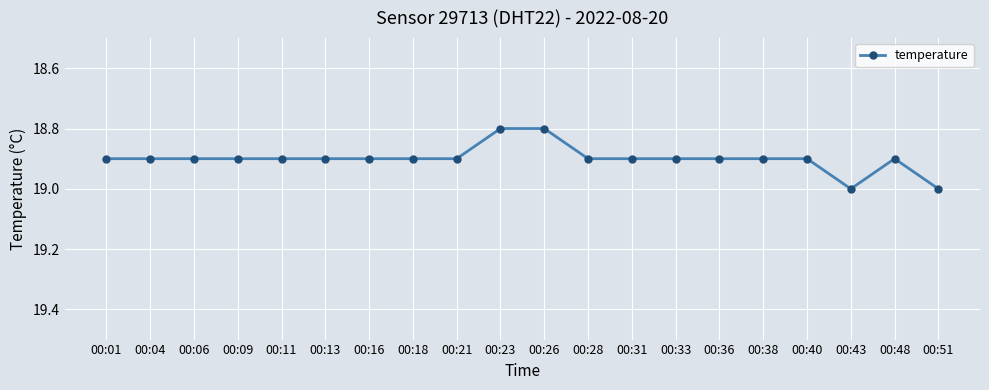

True or false: the data shows 18.9 at 00:13.

True